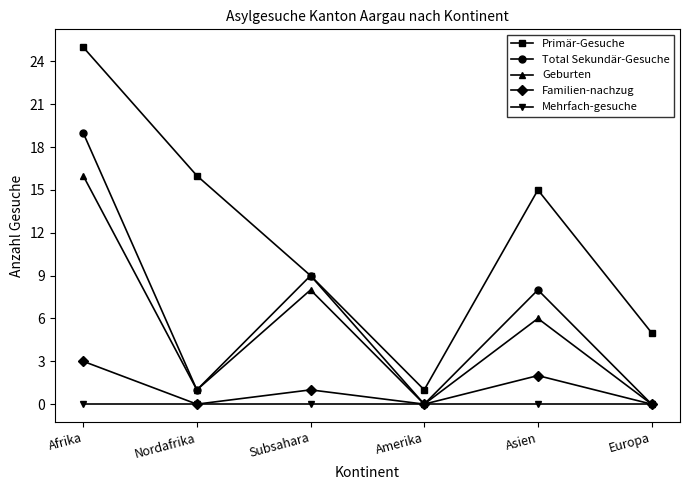

How many interior local valleys does the Total Sekundär-Gesuche series have?

2